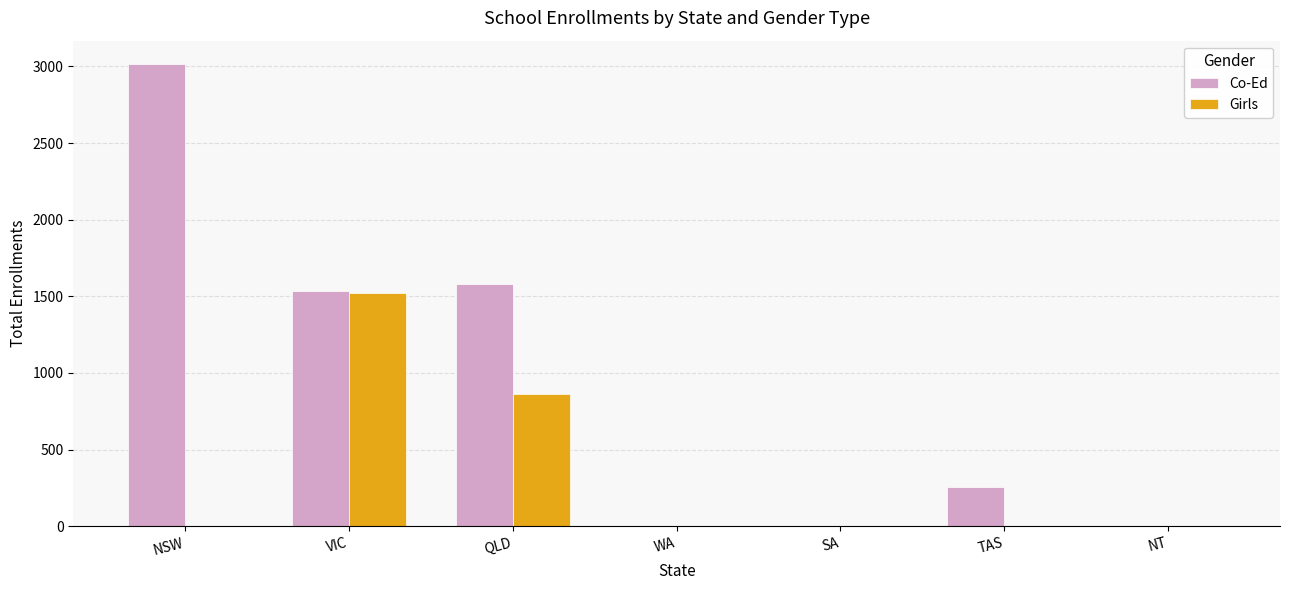

How many Girls values are between 0 and 860?

6